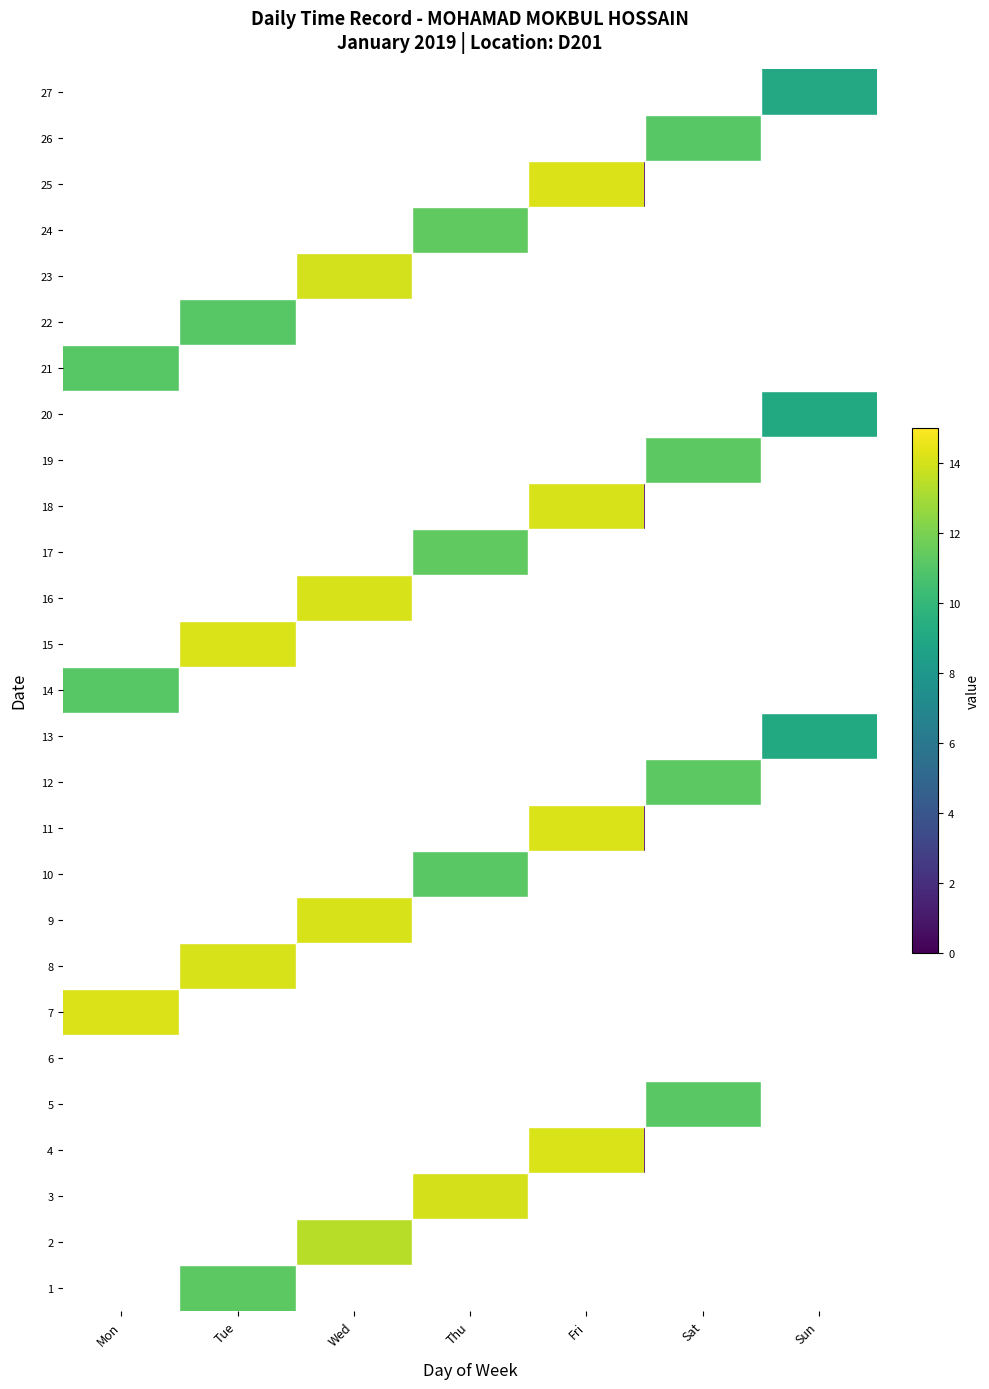

Which has a higher value, Thu or Mon?

Thu